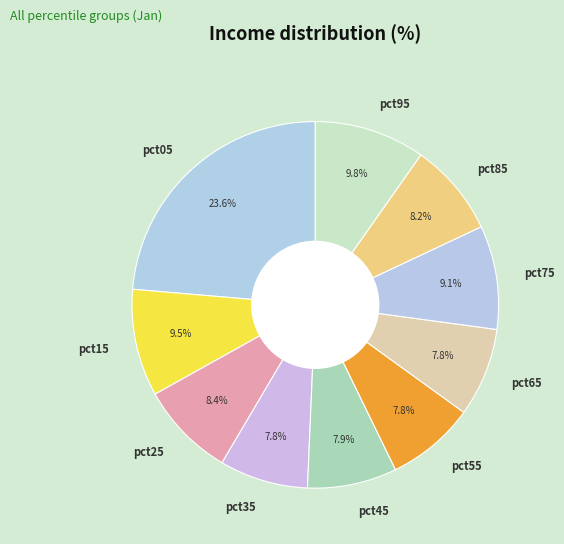

What is the largest slice in the pie chart?

pct05